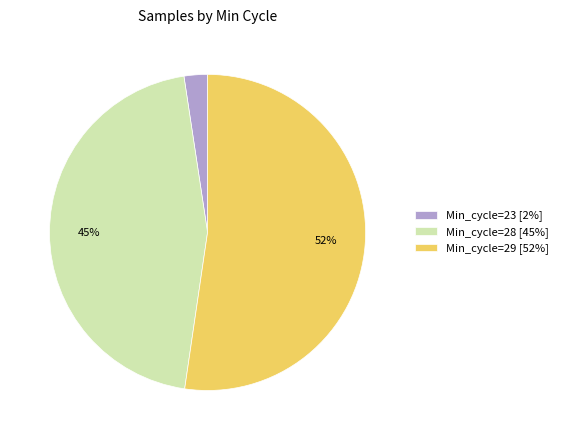

To the nearest percent, what portion does Min_cycle=23 [2%] represent?

2%